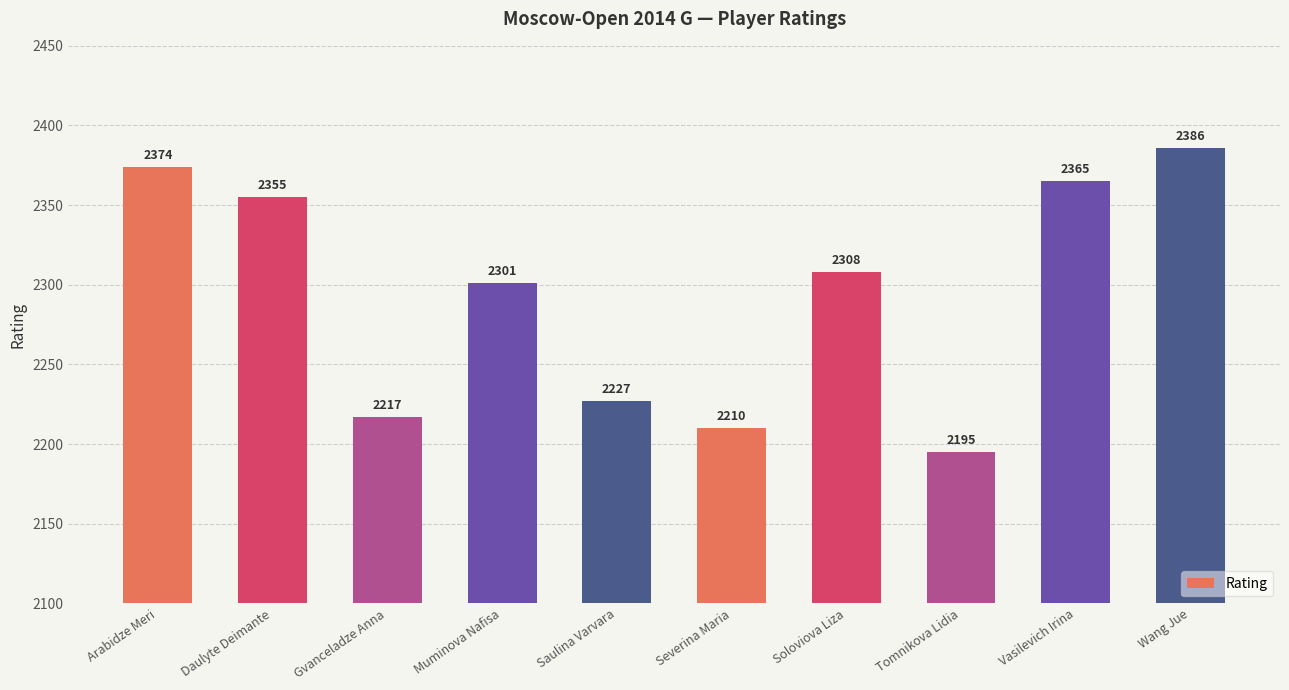

True or false: the data shows 2386 at Wang Jue.

True